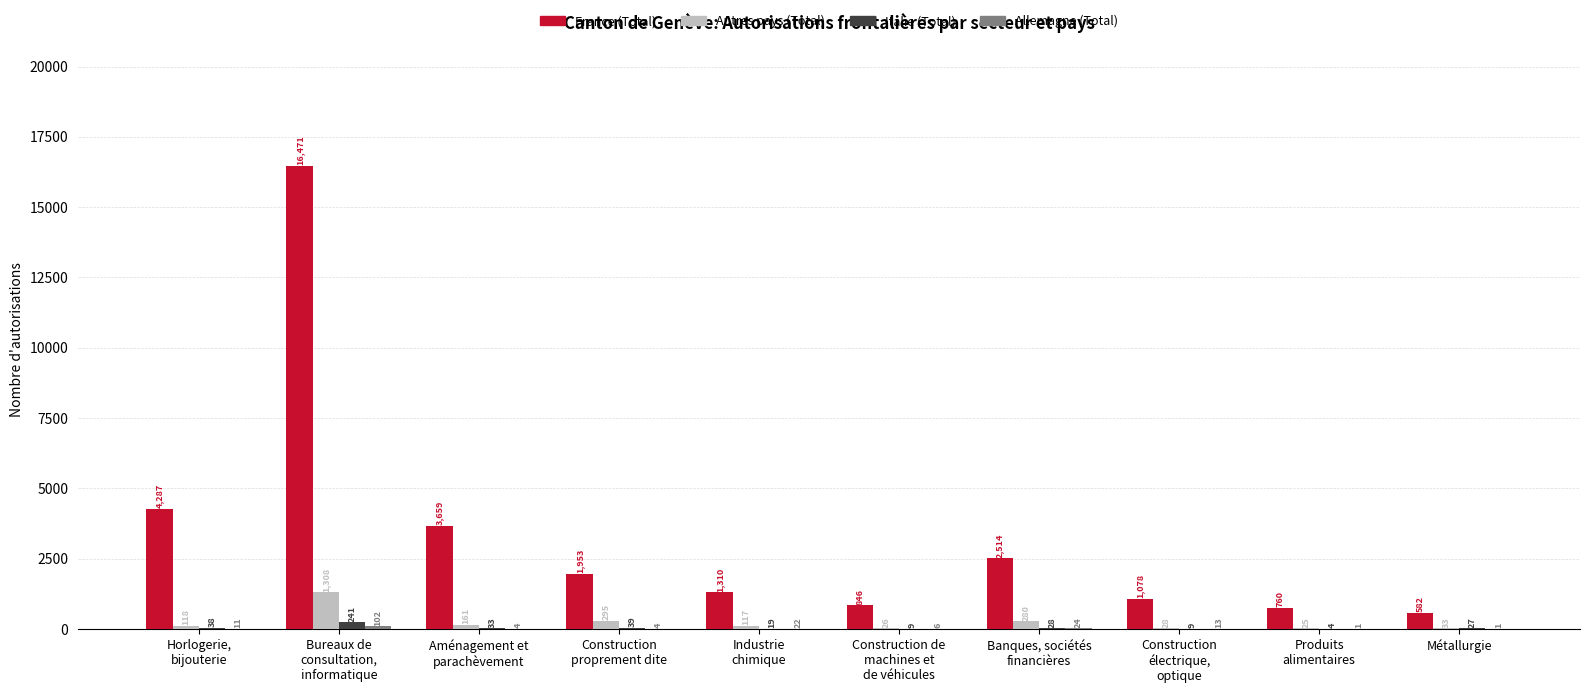

What is the highest value of the Autres pays (Total) series?

1308